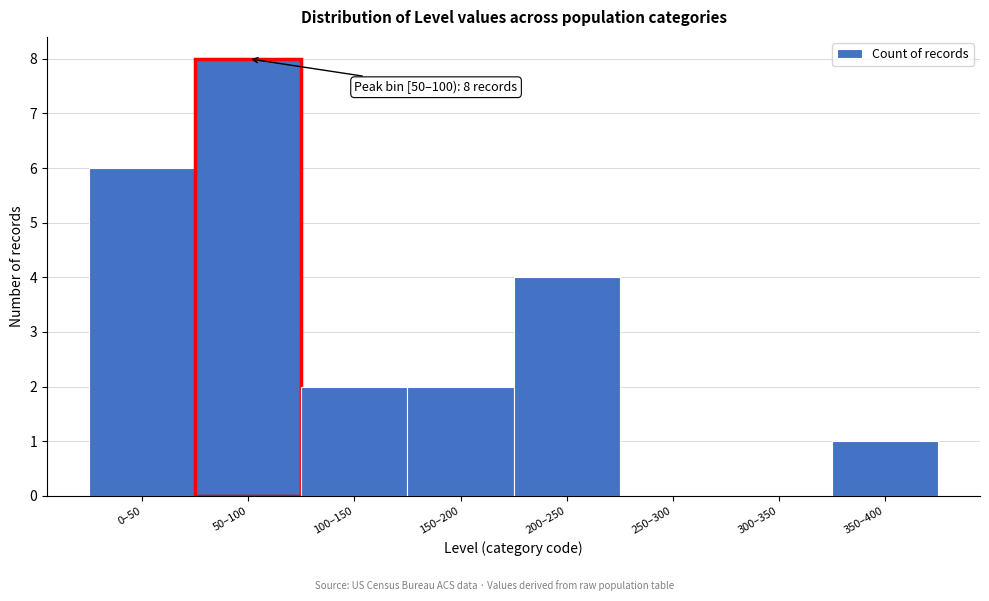

Reading left to right, extract all data points from this chart.

0–50=6	50–100=8	100–150=2	150–200=2	200–250=4	250–300=0	300–350=0	350–400=1